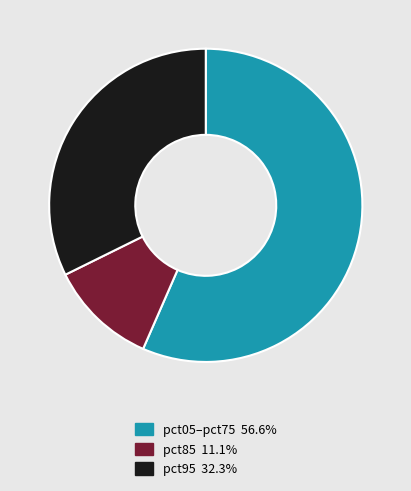

Does any single category account for the majority?

Yes